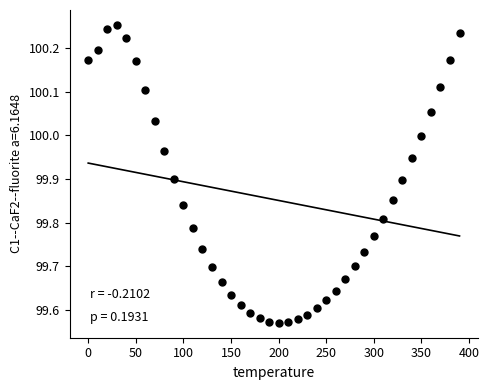

What is the range of Y values (max minus min)?

0.7